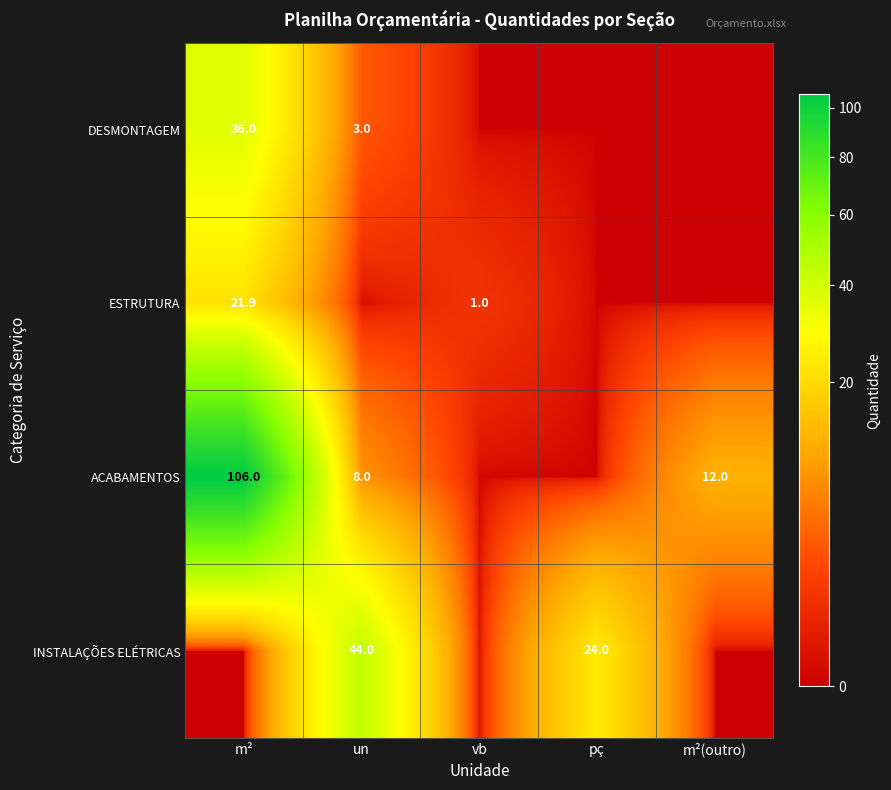

At pç, list the series in order from largest to smallest.

INSTALAÇÕES ELÉTRICAS, DESMONTAGEM, ESTRUTURA, ACABAMENTOS